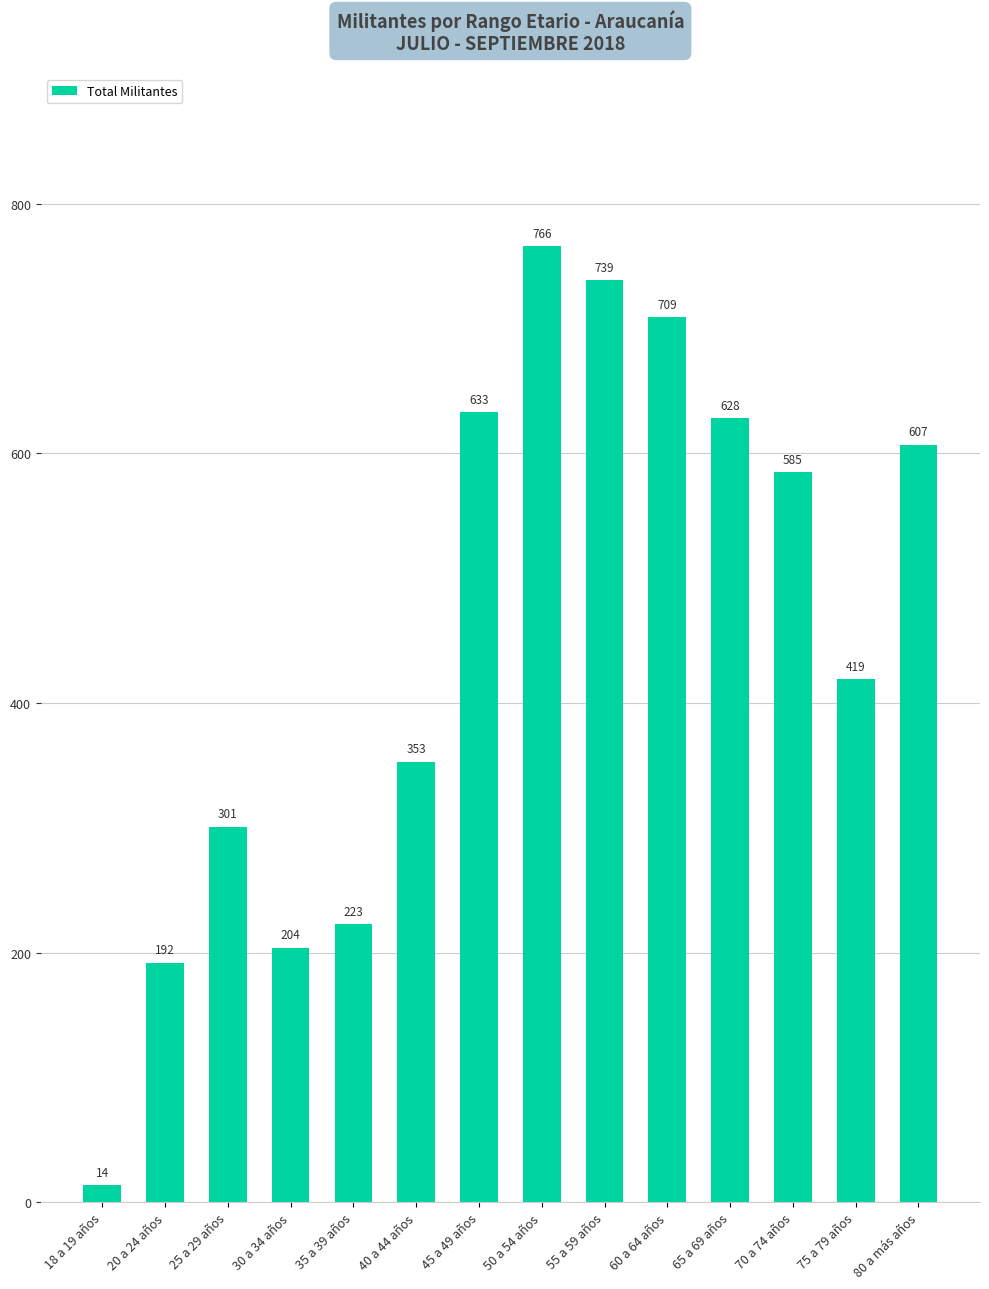

The value at 80 a más años is 242. True or false?

False